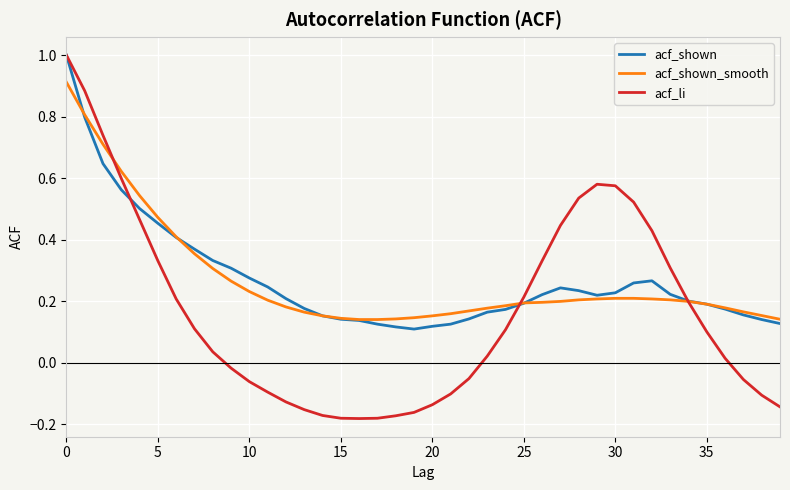

What is the greatest value displayed?

1.0